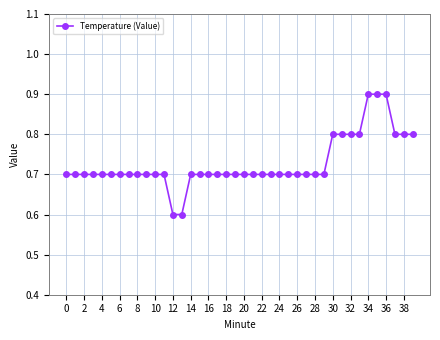

What is the minimum value shown in the chart?

0.6